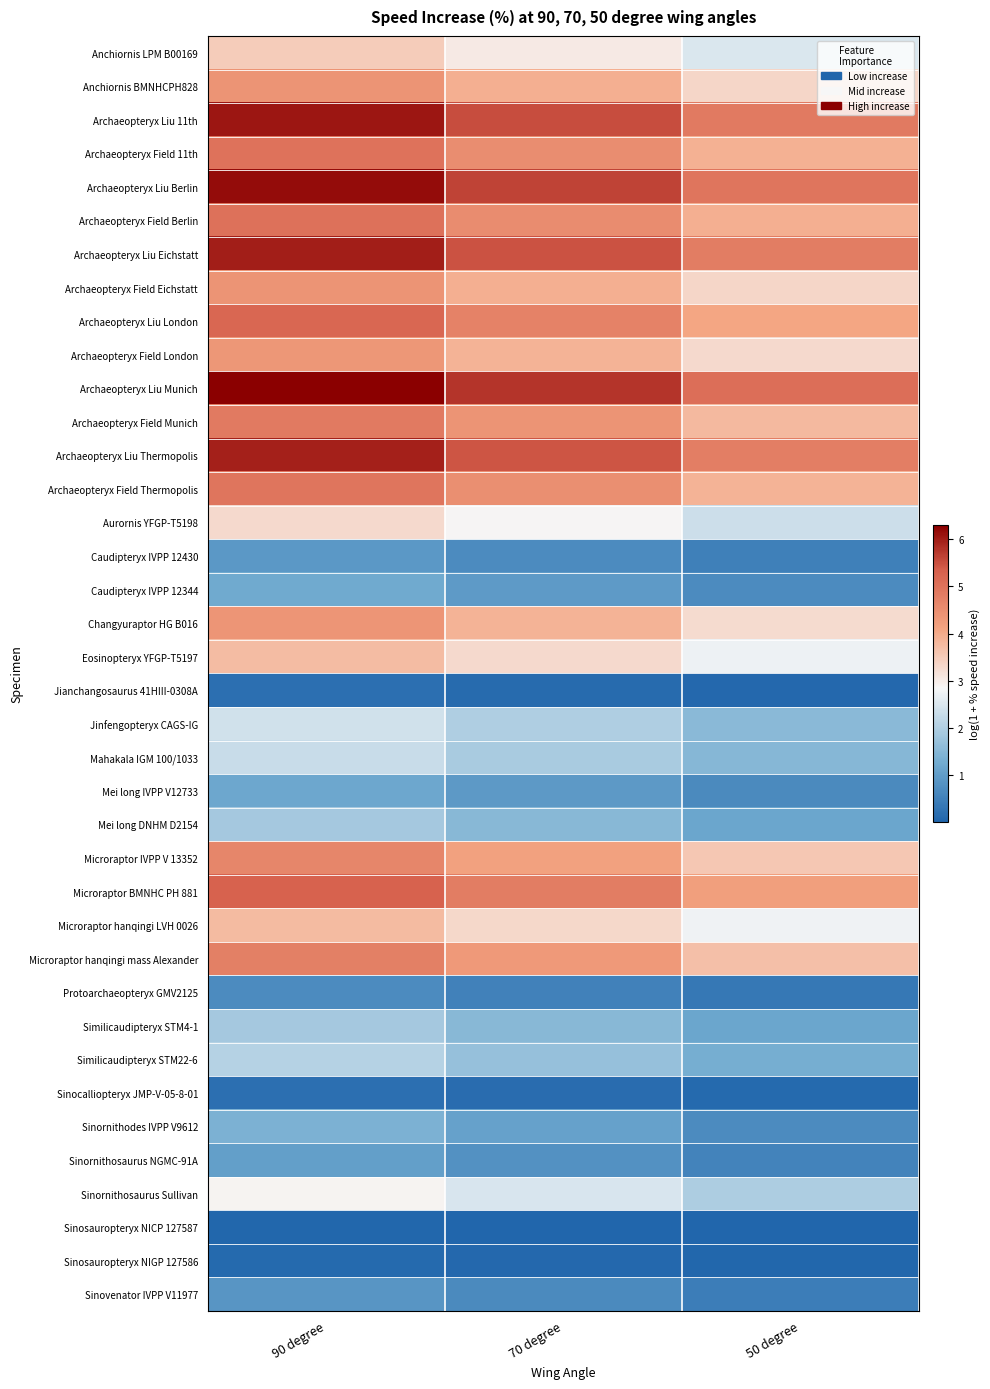

Which category has the highest value across all series?

90 degree